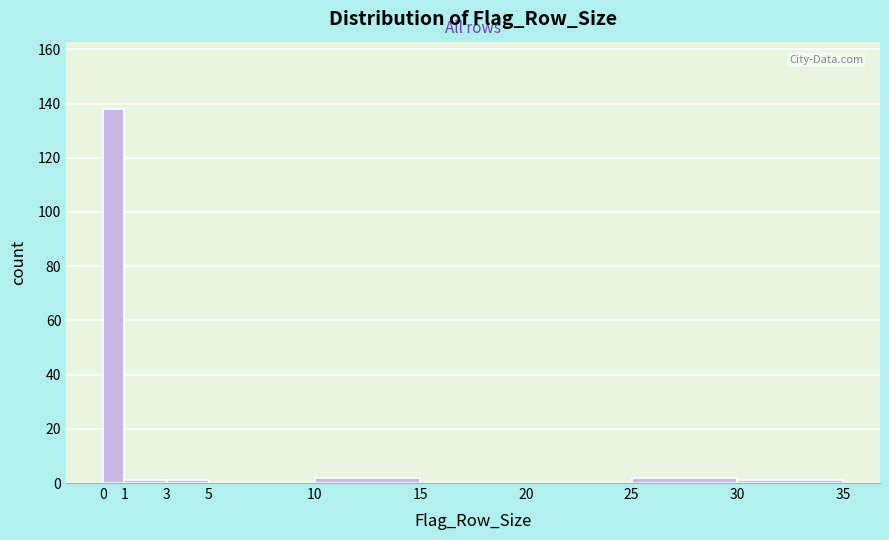

Reading left to right, transcribe this chart: for each bar, give the range it covers on the x-axis and its height. The values are not printed on the chart, so give them approximately, as read against the axis.

0 to 1: 138
1 to 3: under 2
3 to 5: under 2
5 to 10: 0
10 to 15: 2
15 to 20: 0
20 to 25: 0
25 to 30: 2
30 to 35: under 2